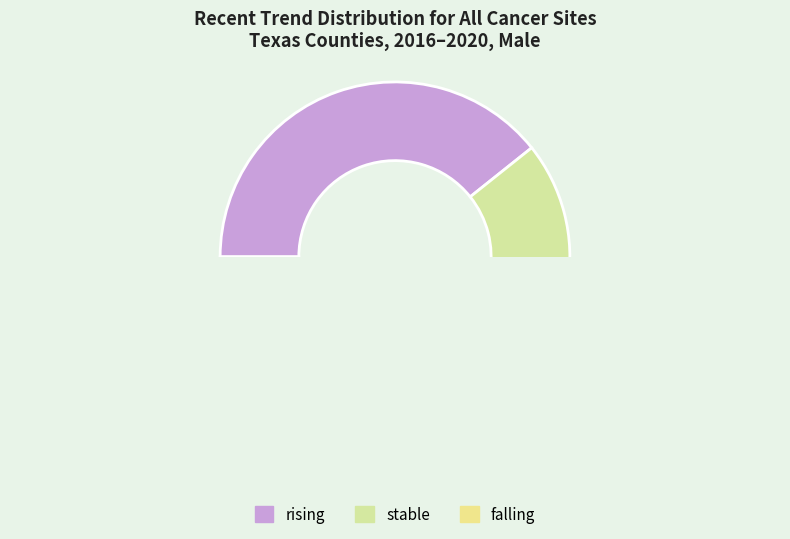

Which category has the smallest portion of the pie?

falling